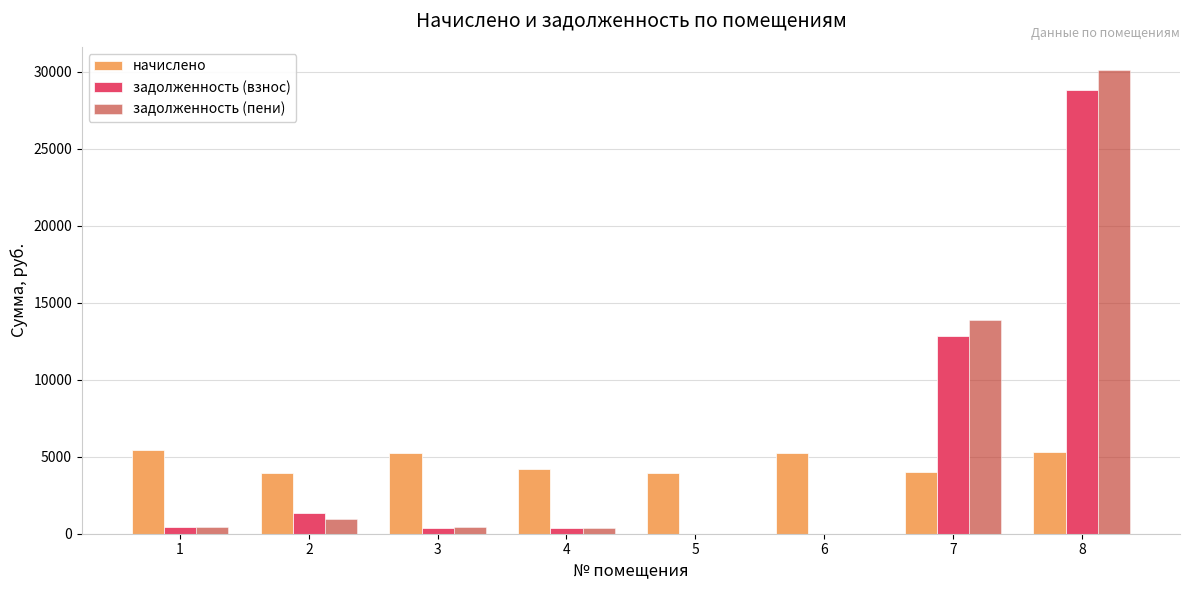

How many groups of bars are there?

8